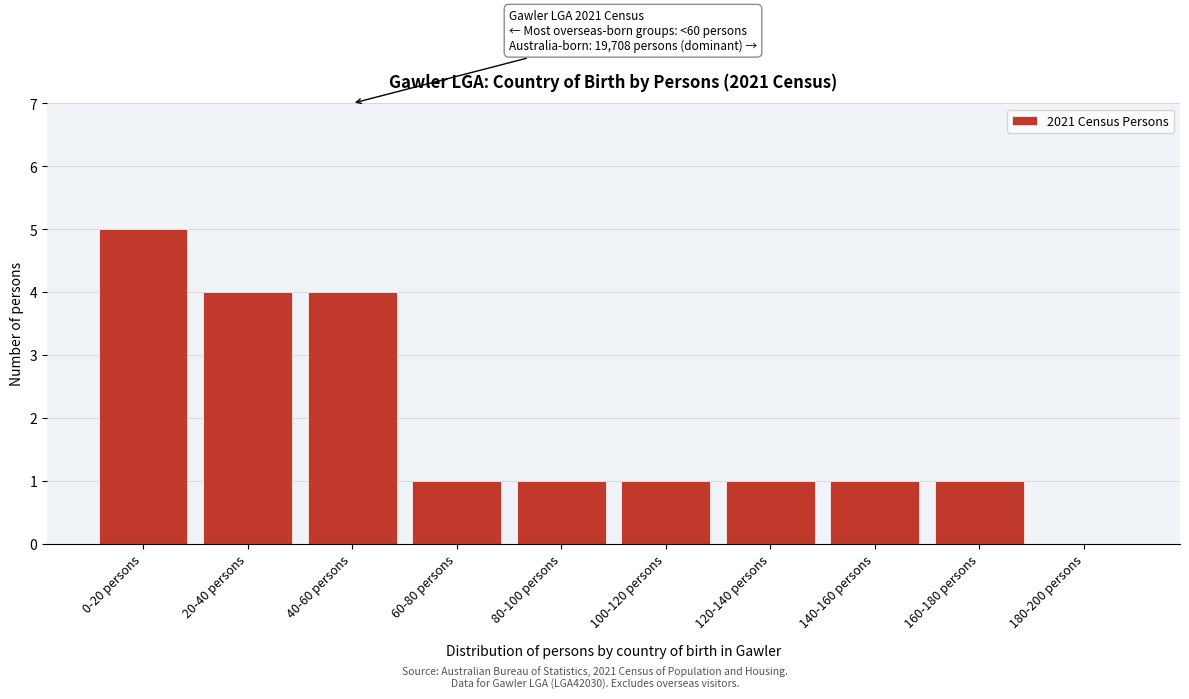

Reading right to left, list all the values displayed in this chart.

180-200 persons=0	160-180 persons=1	140-160 persons=1	120-140 persons=1	100-120 persons=1	80-100 persons=1	60-80 persons=1	40-60 persons=4	20-40 persons=4	0-20 persons=5